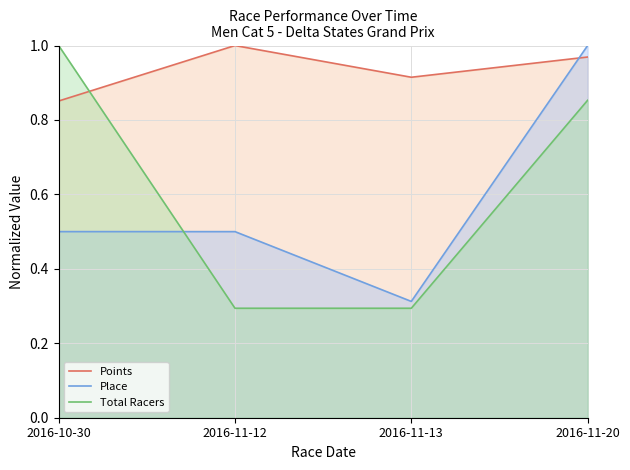

Which label corresponds to the smallest value in the chart?

2016-11-12